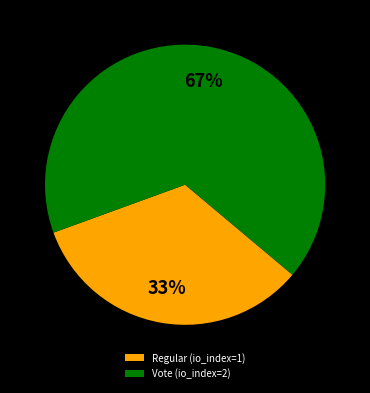

How many slices are in this pie chart?

2